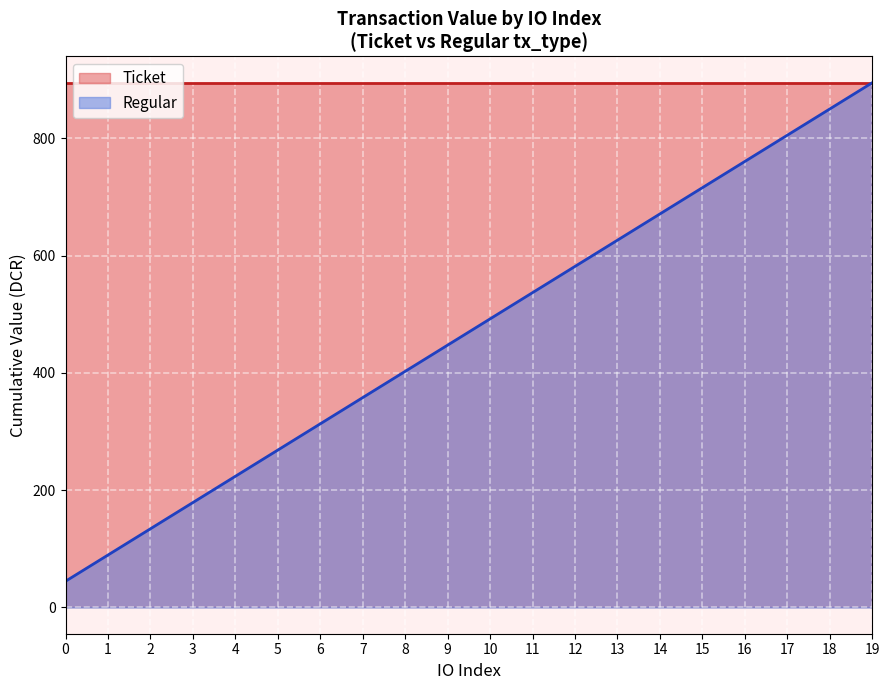

Where does the data first go above 492?

10